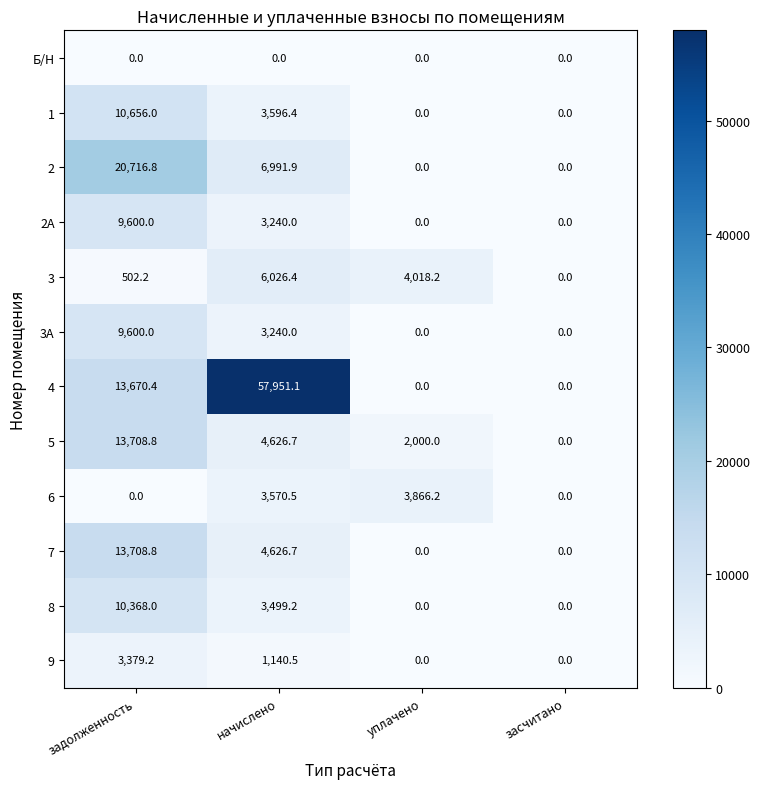

How many categories are shown in the chart?

4